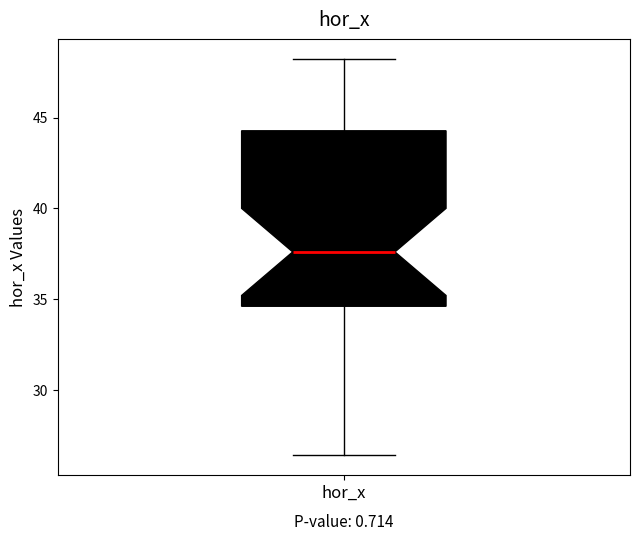

Transcribe this box plot: give where the median line is, the range the box spans, and where the two whiskers end, as read against the y-axis. The values are not printed on the chart, so give them approximately, as read against the axis.

median 37.5, box 34.5 to 44.5, whiskers 26.5 to 48.0